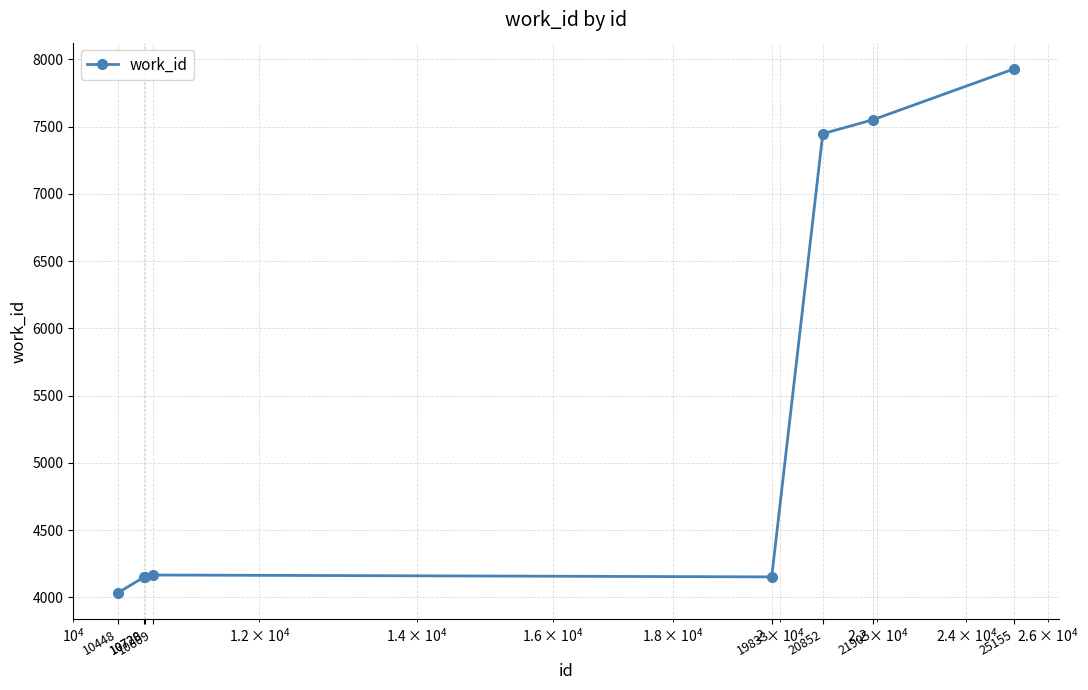

What is the minimum value shown in the chart?

4035